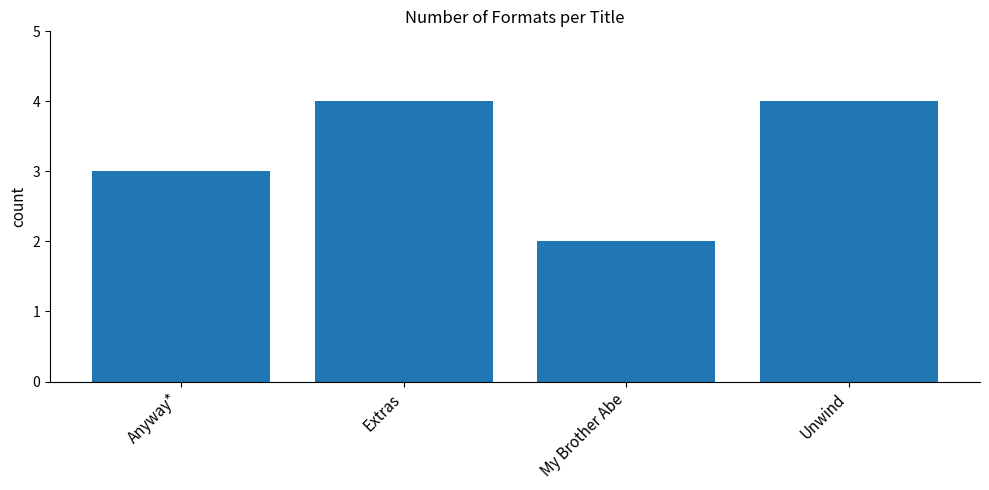

What is the label of the 4th bar from the left?

Unwind